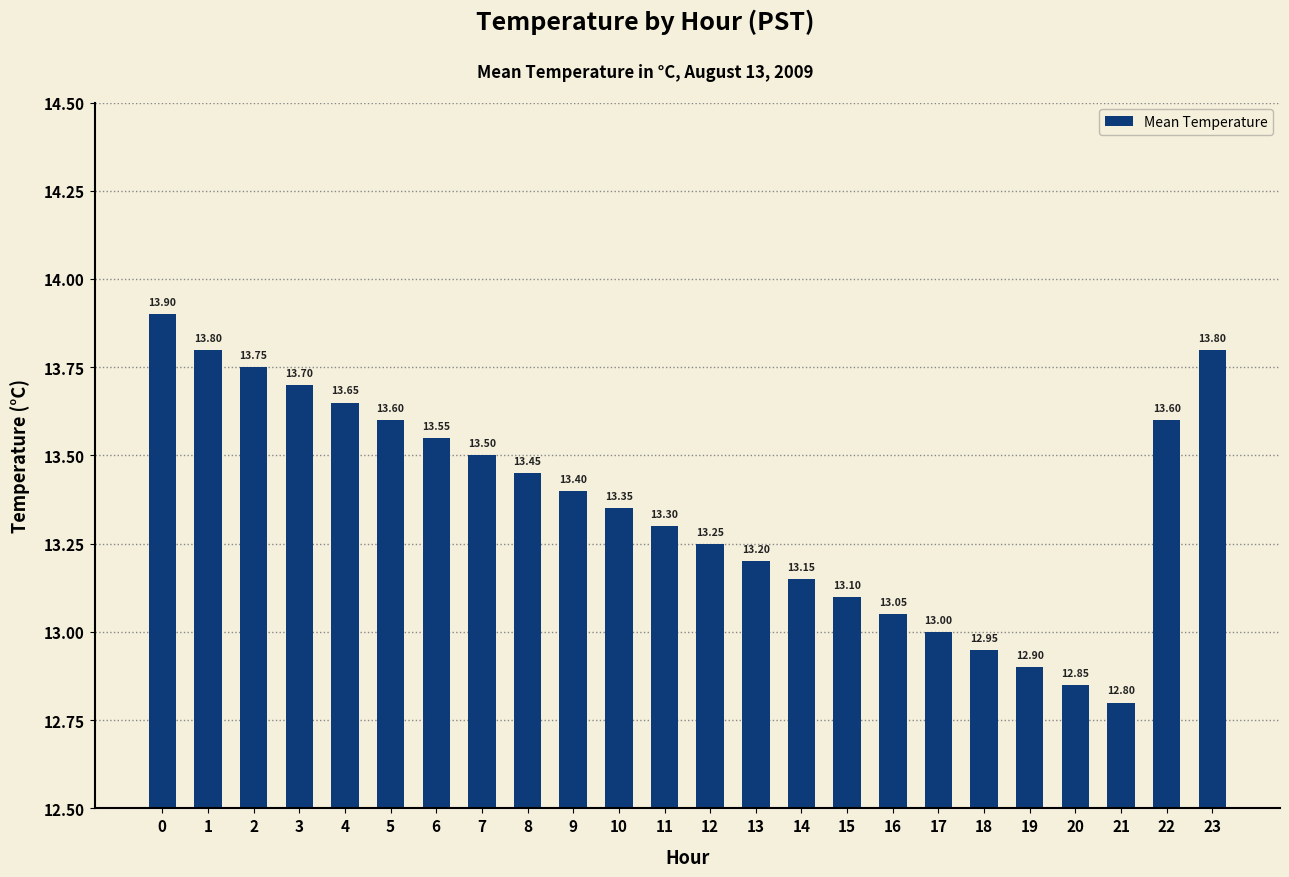

What is the sum of all values?

320.6